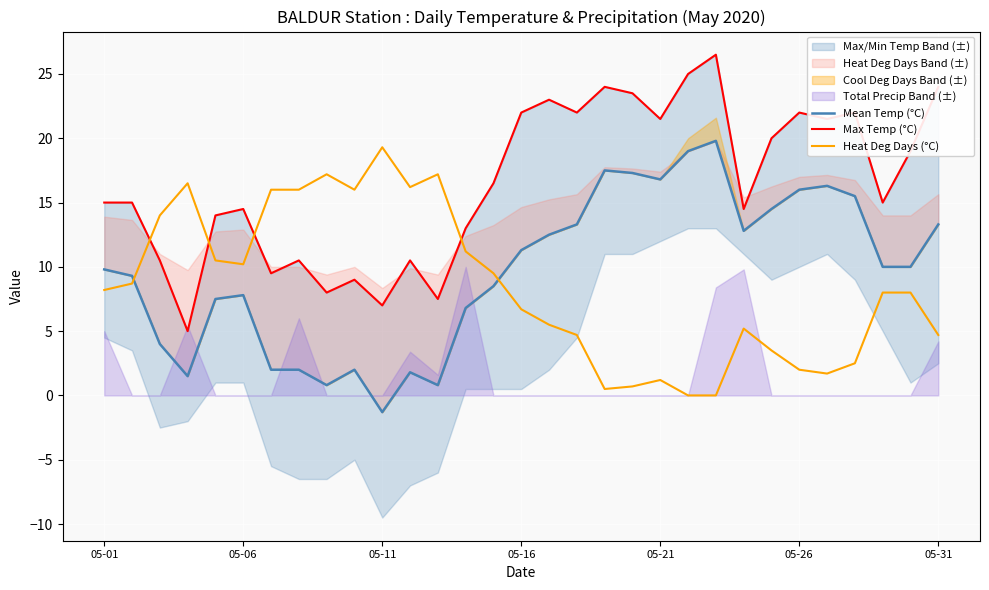

How many interior local valleys does the Mean Temp (°C) series have?

6